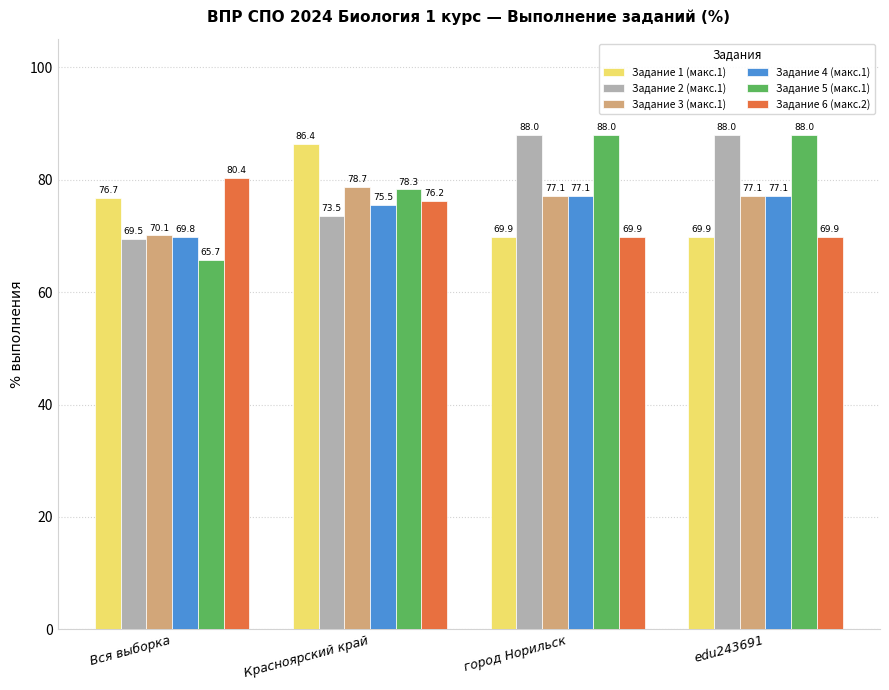

What is the difference between the Задание 5 (макс.1) values at edu243691 and Красноярский край?

9.7